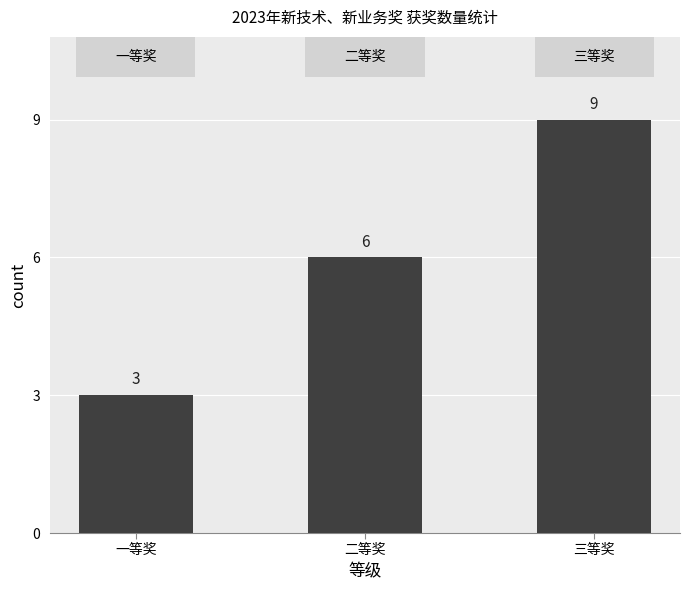

What is the difference between the values at 二等奖 and 一等奖?

3